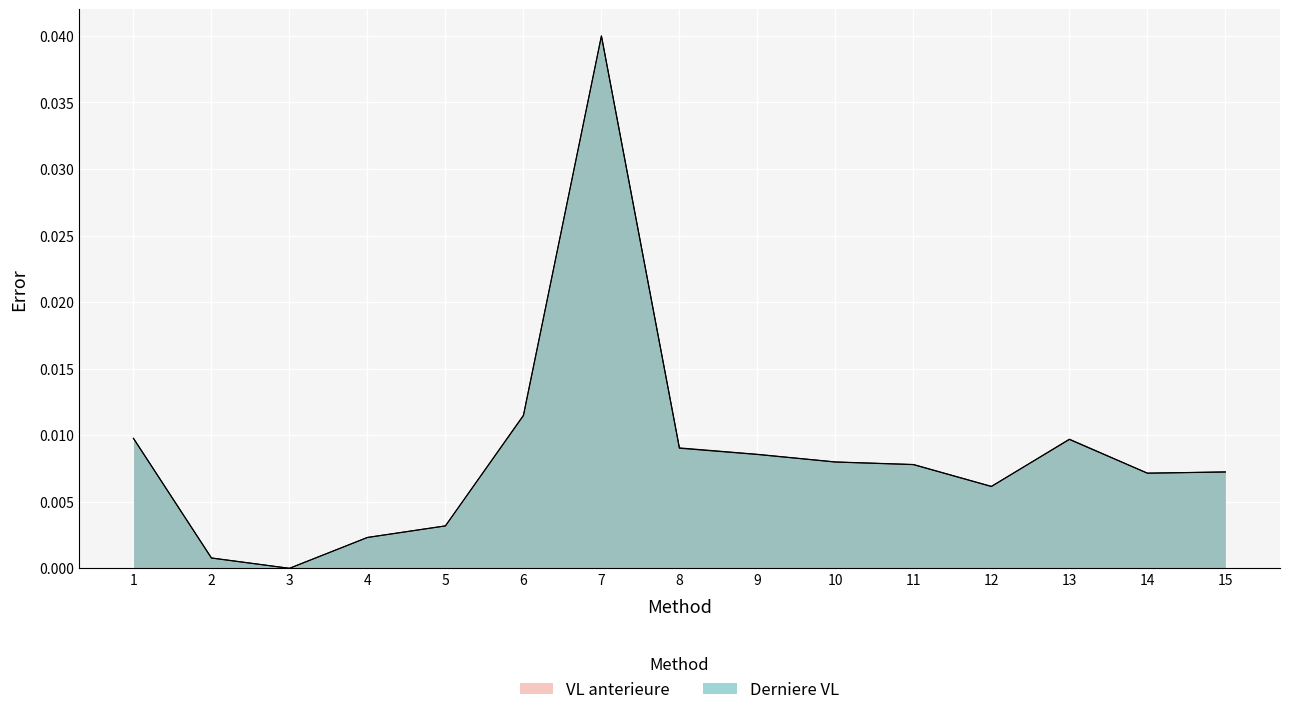

What are all the series names shown in the legend?

VL anterieure, Derniere VL